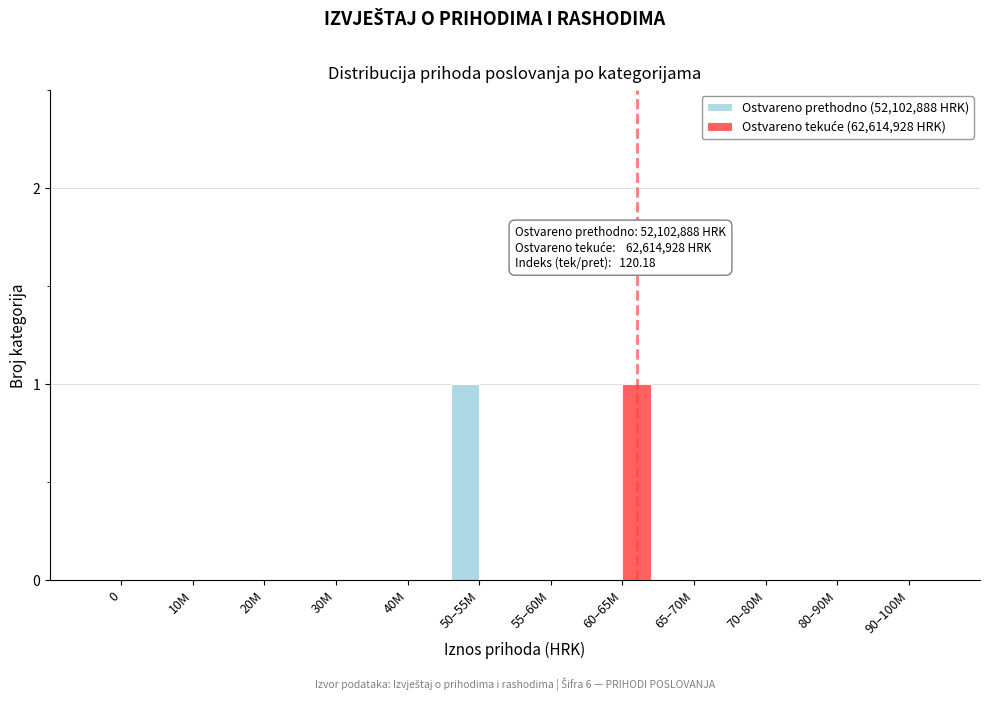

At which label does Ostvareno prethodno (52,102,888 HRK) reach its peak?

50–55M